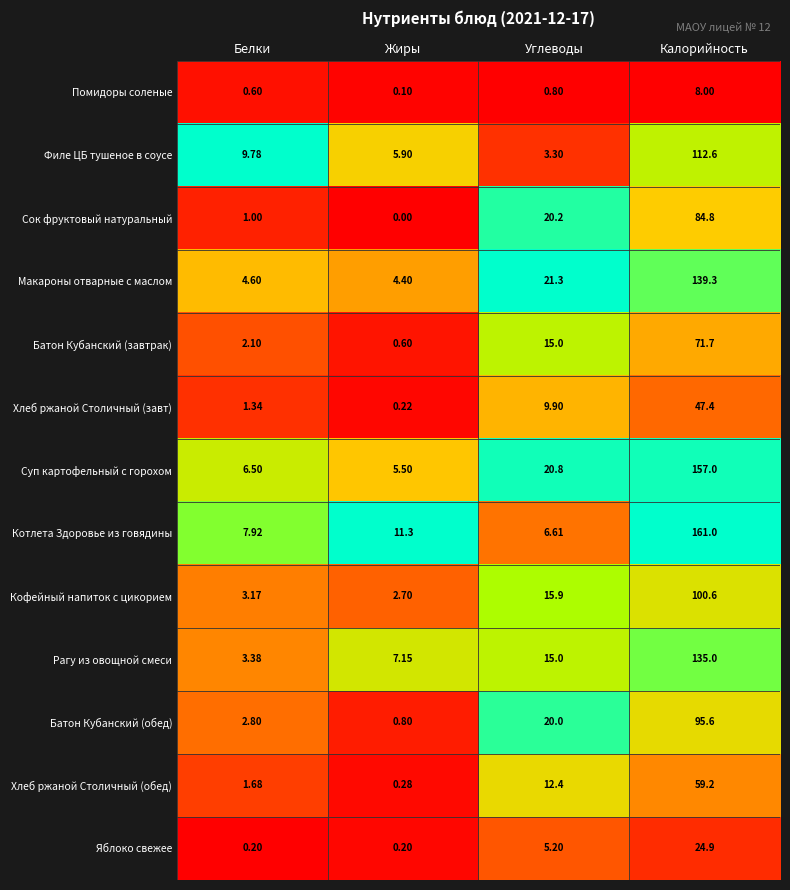

How many data points does each series have?

4